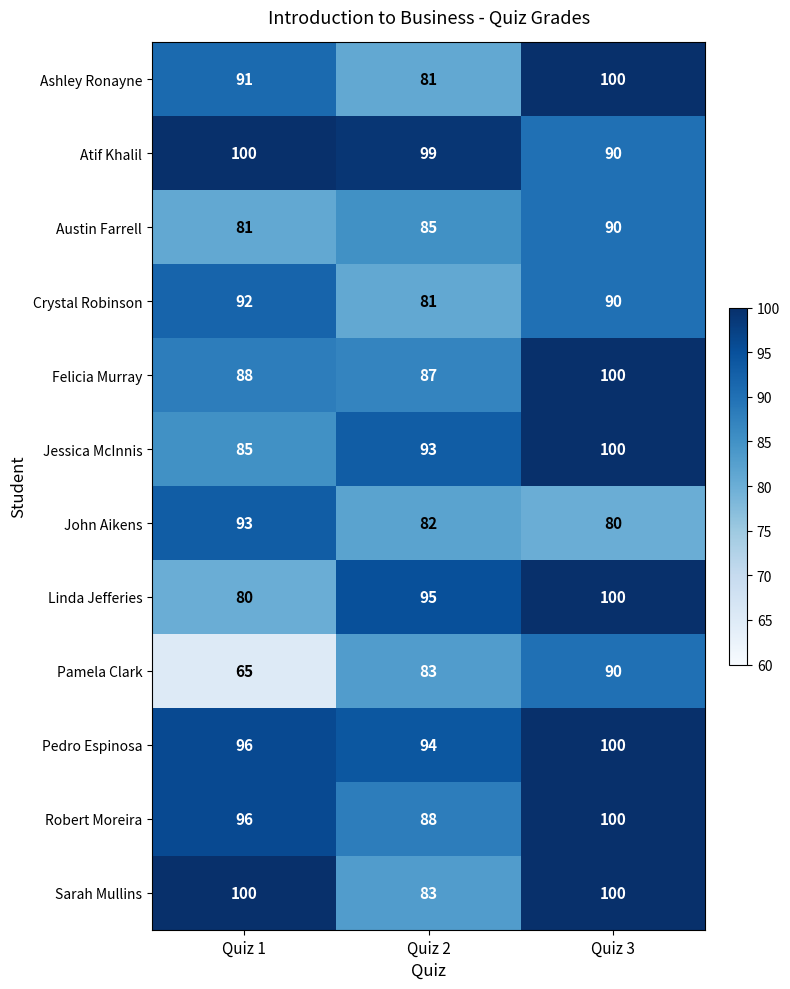

What is the spread (max minus min) of values at Quiz 1?

35